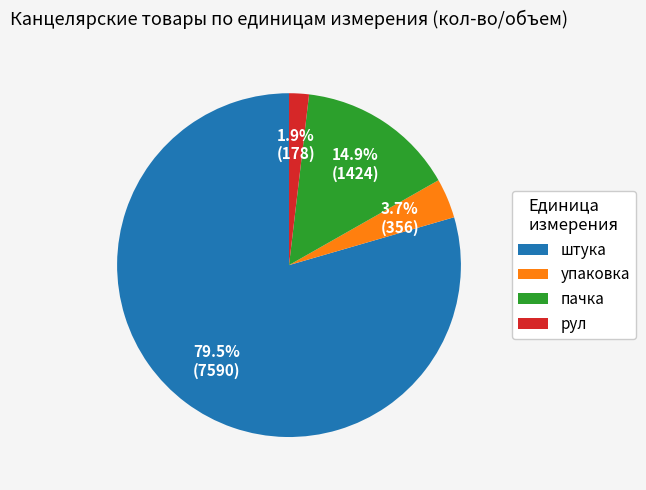

What portion of the pie excludes штука?

20.5%